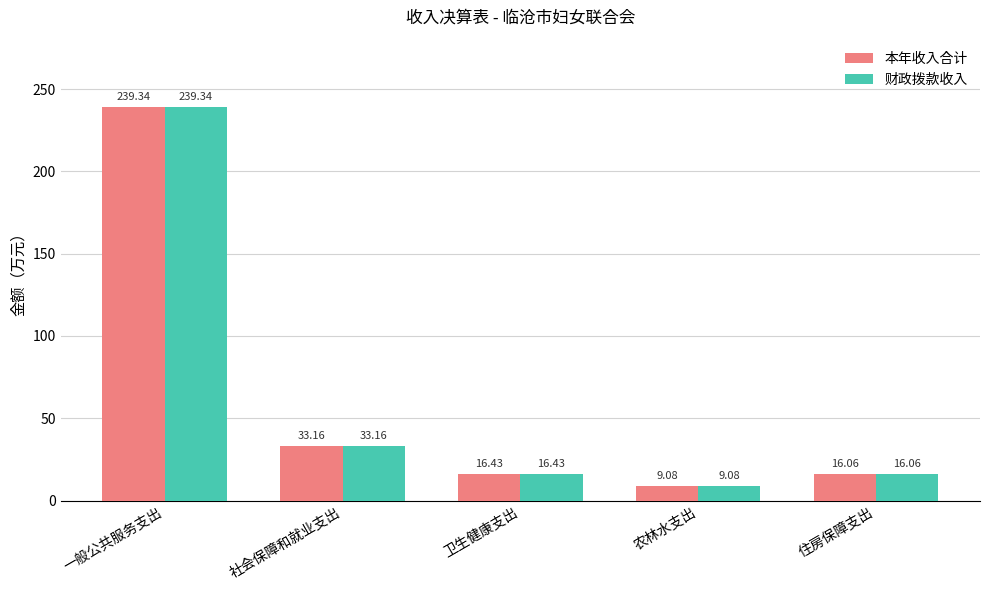

True or false: 财政拨款收入 has a value of 16.4 at 卫生健康支出.

True